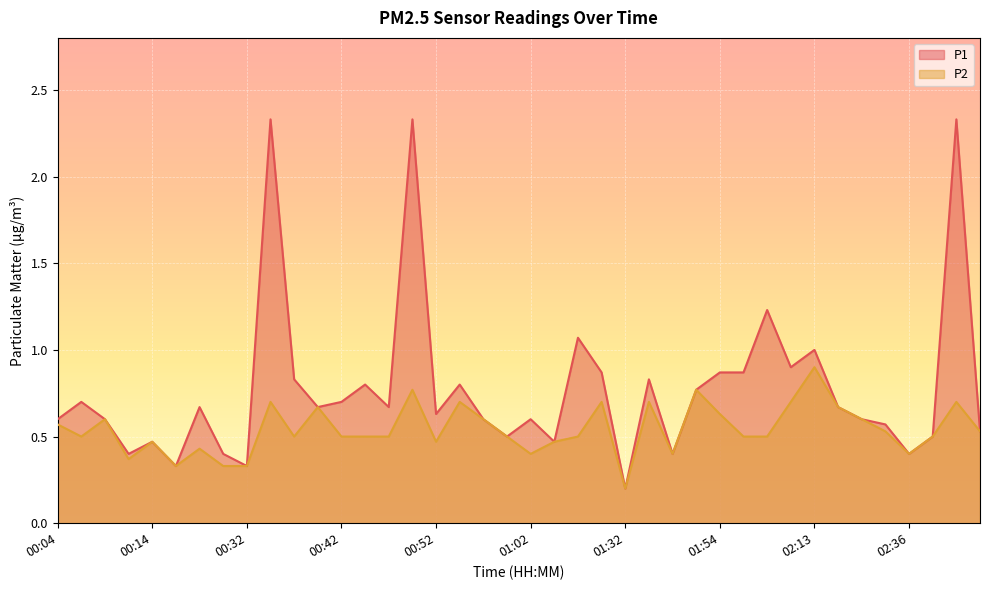

Reading right to left, extract all data points from this chart.

P1: 02:43=0.5	02:41=2.3	02:38=0.5	02:36=0.4	02:33=0.6	02:30=0.6	02:15=0.7	02:13=1.0	02:04=0.9	02:02=1.2	01:57=0.9	01:54=0.9	01:46=0.8	01:41=0.4	01:35=0.8	01:32=0.2	01:30=0.9	01:25=1.1	01:22=0.5	01:02=0.6	01:00=0.5	00:57=0.6	00:55=0.8	00:52=0.6	00:50=2.3	00:47=0.7	00:45=0.8	00:42=0.7	00:40=0.7	00:37=0.8	00:35=2.3	00:32=0.3	00:30=0.4	00:22=0.7	00:20=0.3	00:14=0.5	00:11=0.4	00:09=0.6	00:06=0.7	00:04=0.6
P2: 02:43=0.5	02:41=0.7	02:38=0.5	02:36=0.4	02:33=0.5	02:30=0.6	02:15=0.7	02:13=0.9	02:04=0.7	02:02=0.5	01:57=0.5	01:54=0.6	01:46=0.8	01:41=0.4	01:35=0.7	01:32=0.2	01:30=0.7	01:25=0.5	01:22=0.5	01:02=0.4	01:00=0.5	00:57=0.6	00:55=0.7	00:52=0.5	00:50=0.8	00:47=0.5	00:45=0.5	00:42=0.5	00:40=0.7	00:37=0.5	00:35=0.7	00:32=0.3	00:30=0.3	00:22=0.4	00:20=0.3	00:14=0.5	00:11=0.4	00:09=0.6	00:06=0.5	00:04=0.6